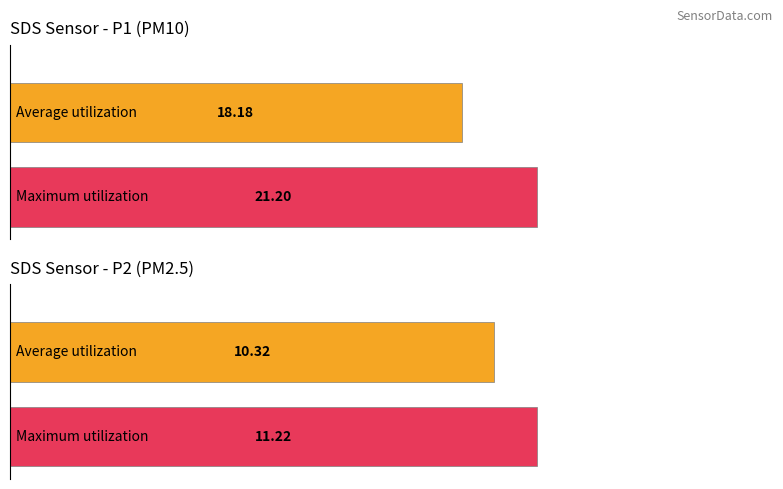

The SDS_P1 series shows 8.0 at -56. True or false?

False